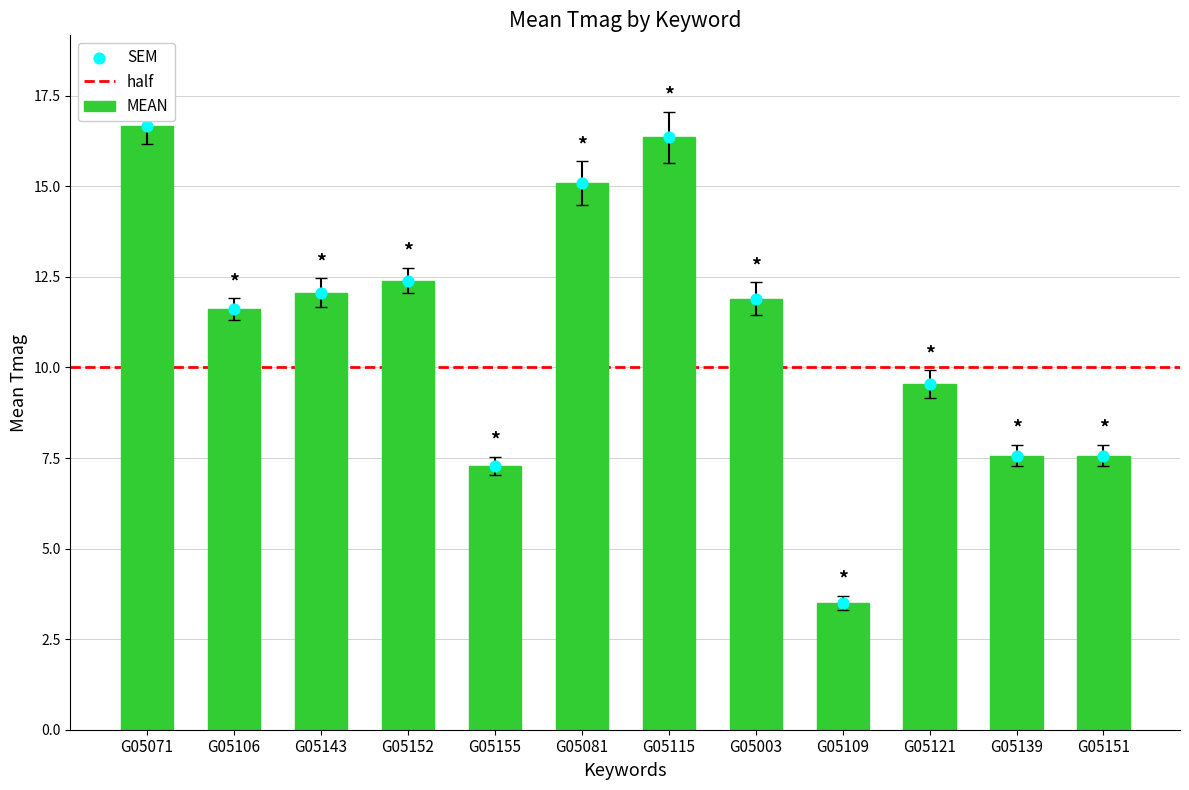

Between G05115 and G05003, which is larger?

G05115